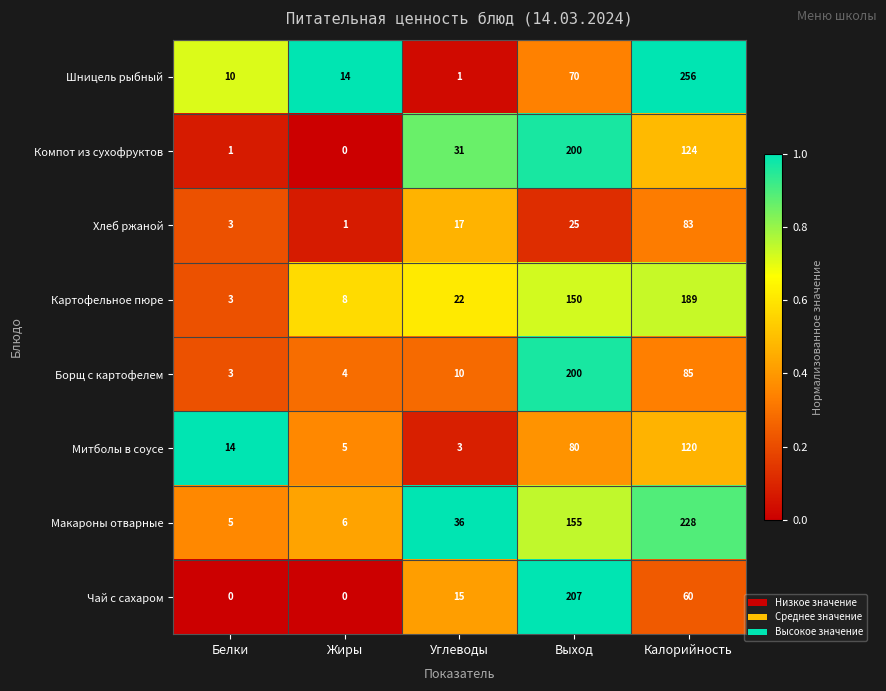

Which series has the largest range (max minus min)?

Шницель рыбный